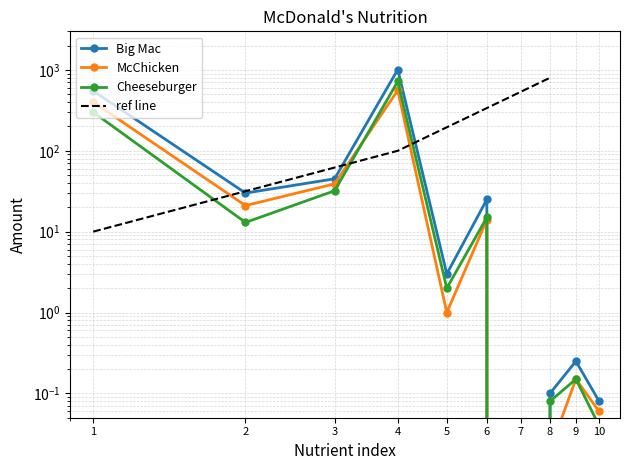

What is the difference between the second highest and minimum values in the McChicken series?

400.0